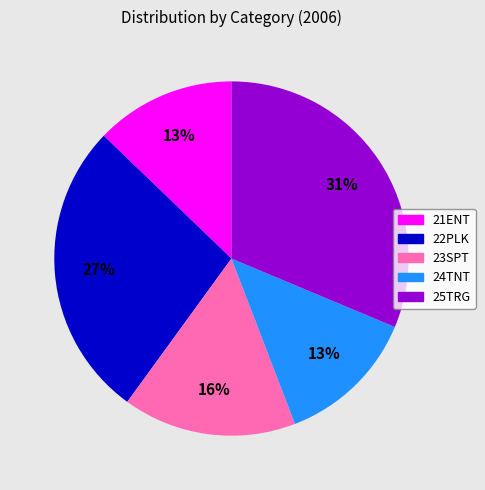

Is the sum of 23SPT and 22PLK greater than half?

No